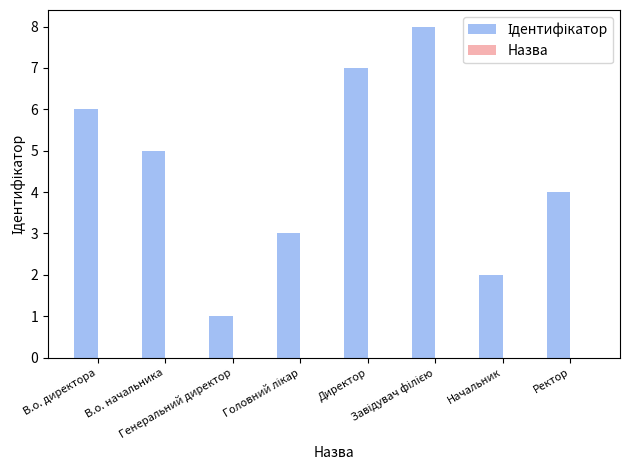

What is the difference between the maximum and minimum values?

7